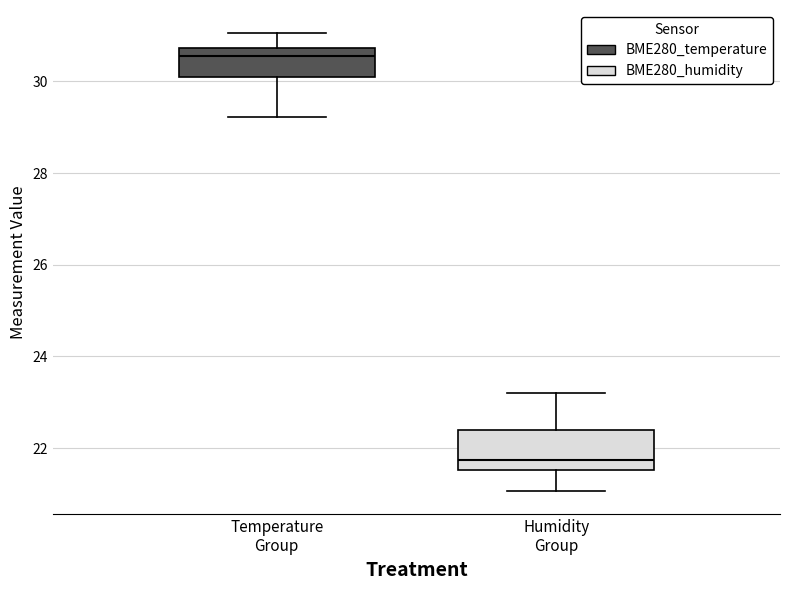

Reading left to right, transcribe this box plot: for each box, give where its median line is, the range the box spans, and where its two whiskers end, as read against the y-axis. The values are not printed on the chart, so give them approximately, as read against the axis.

Temperature Group: median 30.6, box 30.2 to 30.8, whiskers 29.2 to 31.0
Humidity Group: median 21.8, box 21.6 to 22.4, whiskers 21.0 to 23.2